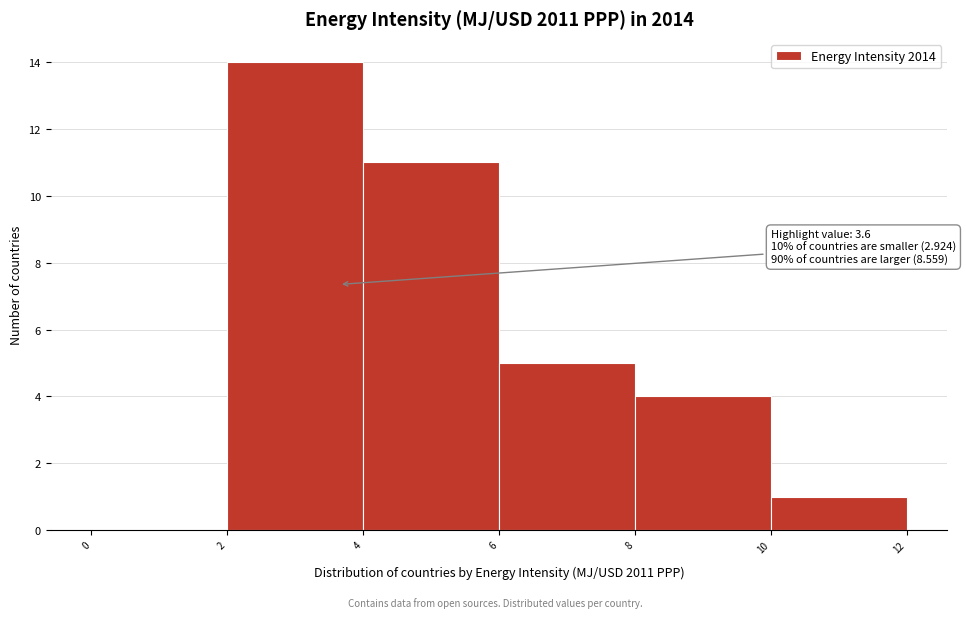

Which range on the x-axis has the tallest bar?

2 to 4